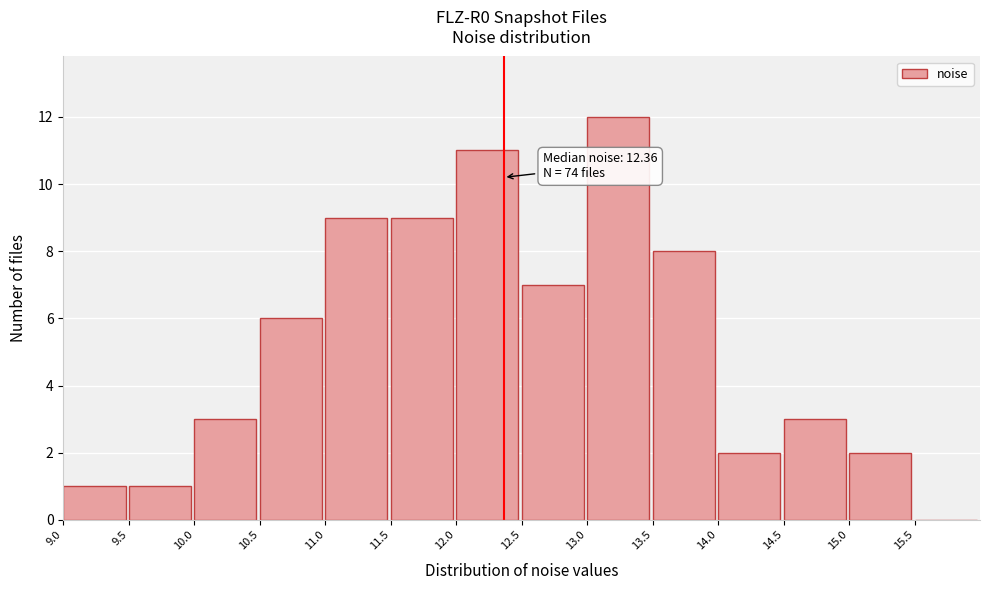

Which range on the x-axis has the tallest bar?

13.0 to 13.5